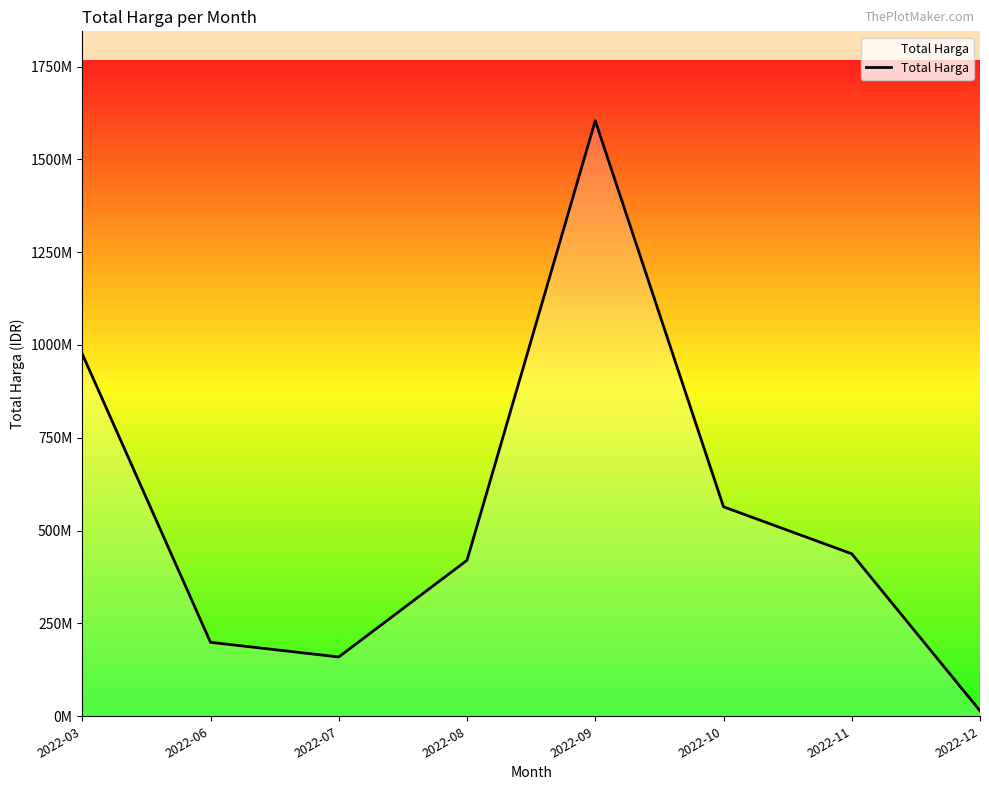

Rank the categories by value from highest to lowest.

2022-09, 2022-03, 2022-10, 2022-11, 2022-08, 2022-06, 2022-07, 2022-12